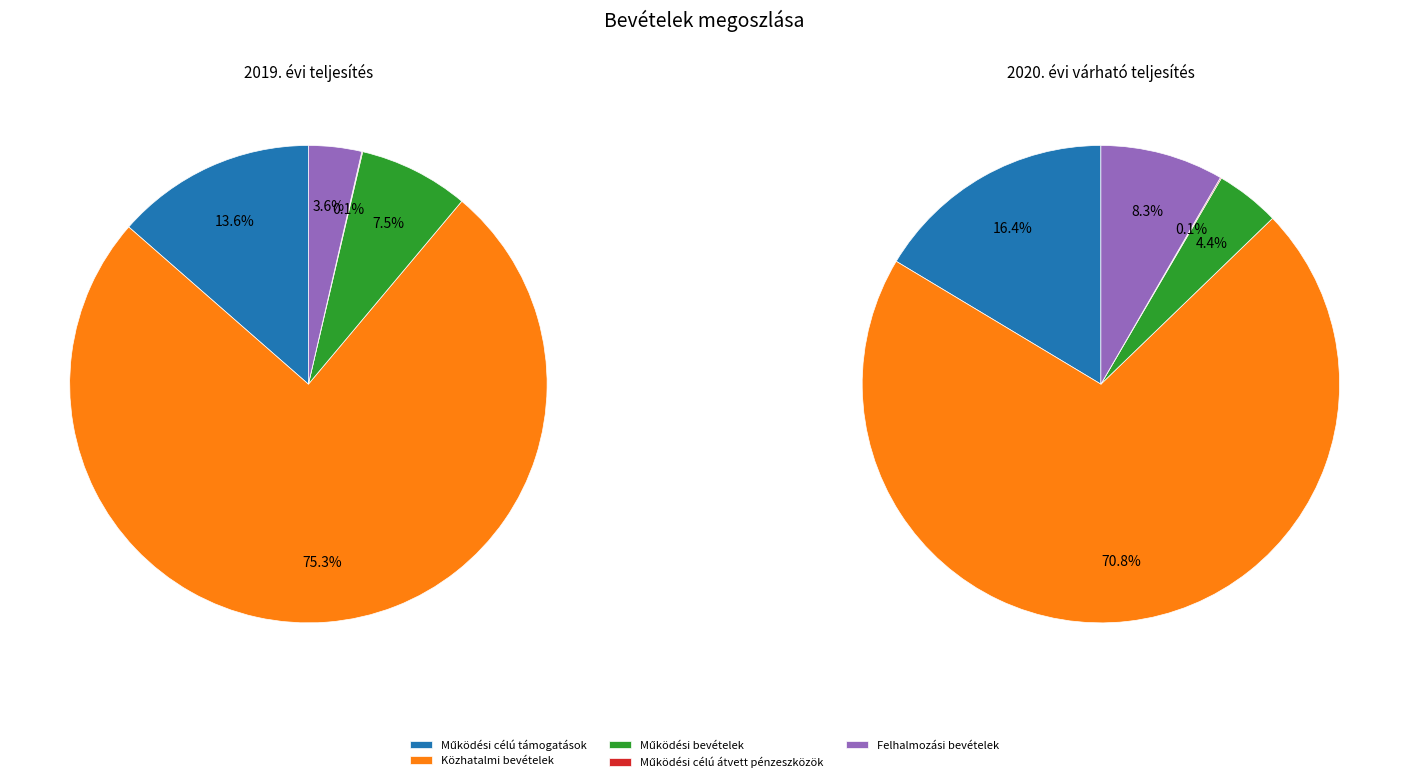

What percentage is the Felhalmozási bevételek slice, to the nearest percent?

4%